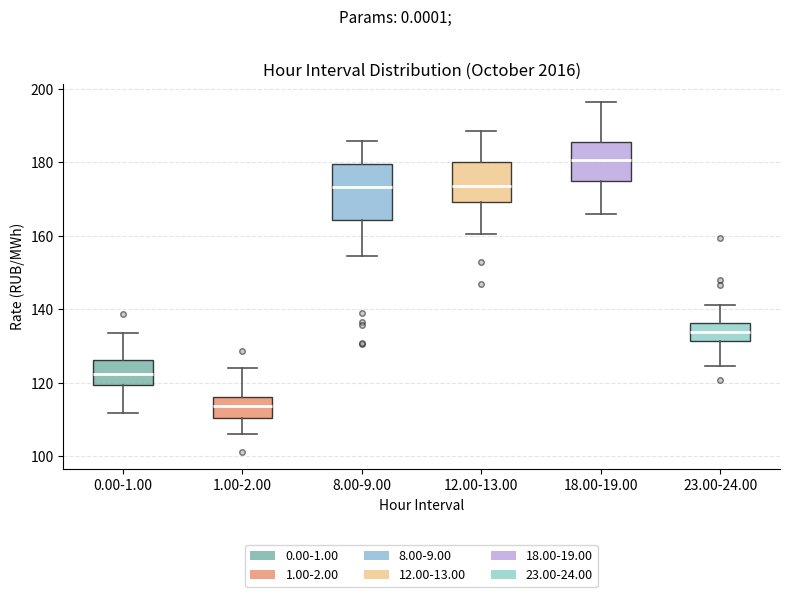

Reading left to right, transcribe this box plot: for each box, give where its median line is, the range the box spans, and where its two whiskers end, as read against the y-axis. The values are not printed on the chart, so give them approximately, as read against the axis.

0.00-1.00: median 122, box 120 to 126, whiskers 112 to 134
1.00-2.00: median 114, box 110 to 116, whiskers 106 to 124
8.00-9.00: median 174, box 164 to 180, whiskers 154 to 186
12.00-13.00: median 174, box 170 to 180, whiskers 160 to 188
18.00-19.00: median 180, box 176 to 186, whiskers 166 to 196
23.00-24.00: median 134, box 132 to 136, whiskers 124 to 142